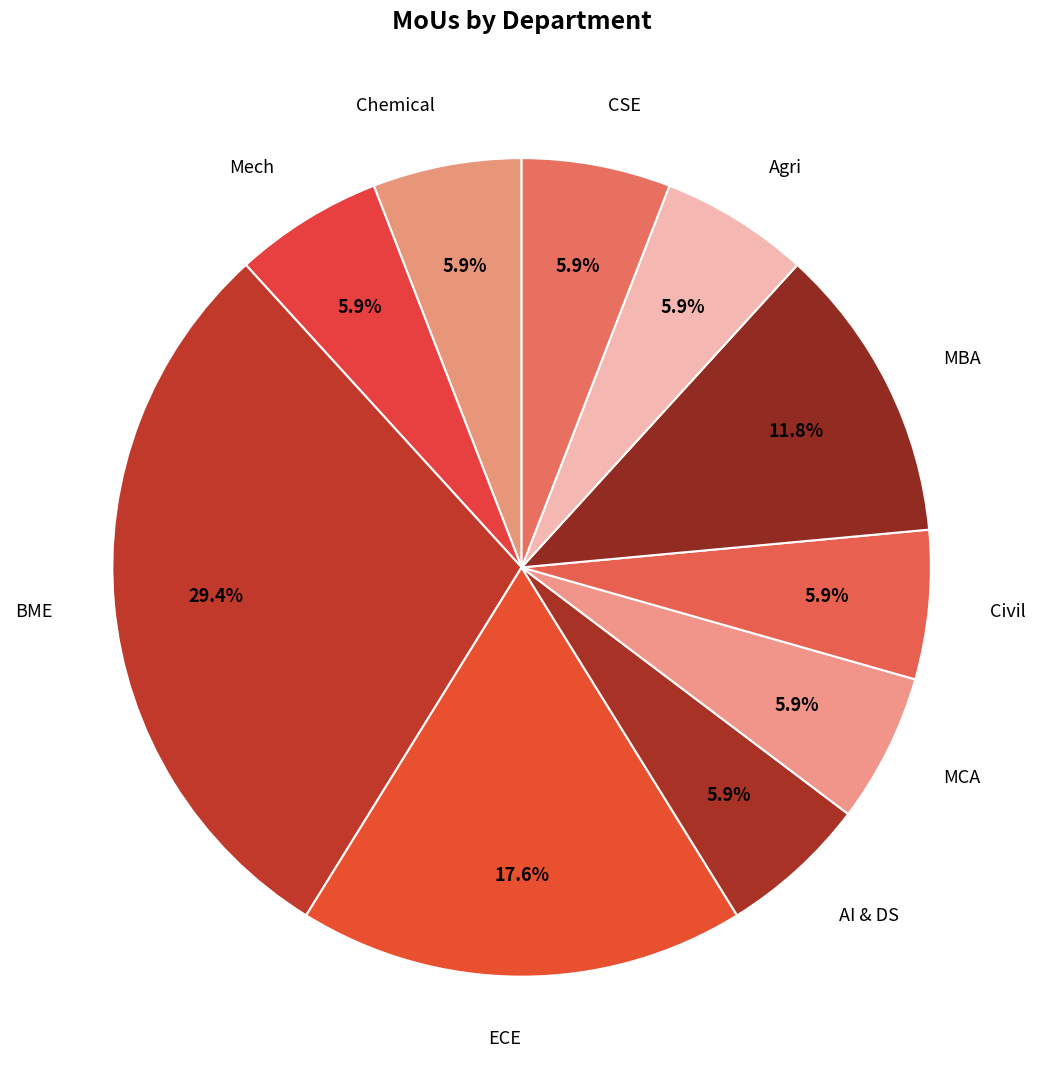

Count the number of slices in the pie.

10